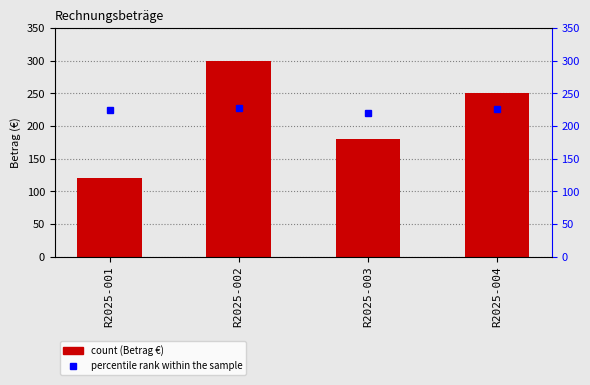

How many groups of bars are there?

4